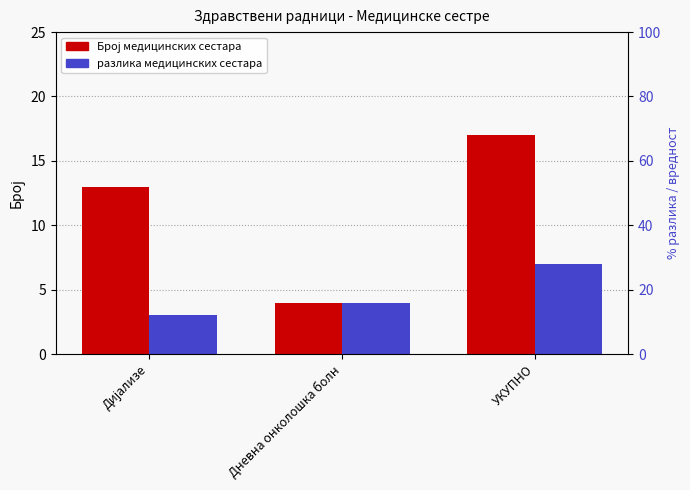

Which series has the largest total across all categories?

Број медицинских сестара